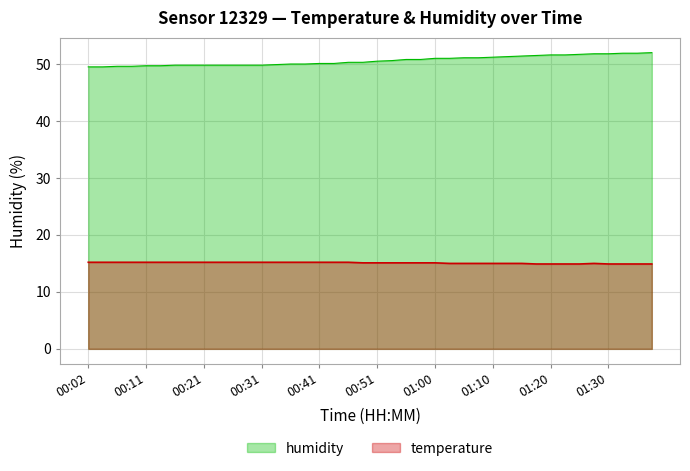

The temperature series shows 5.0 at 00:23. True or false?

False